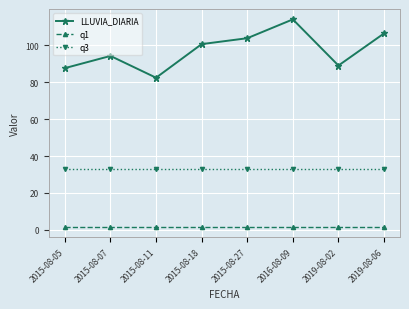

Rank the series by their average value, from lowest to highest.

q1, q3, LLUVIA_DIARIA